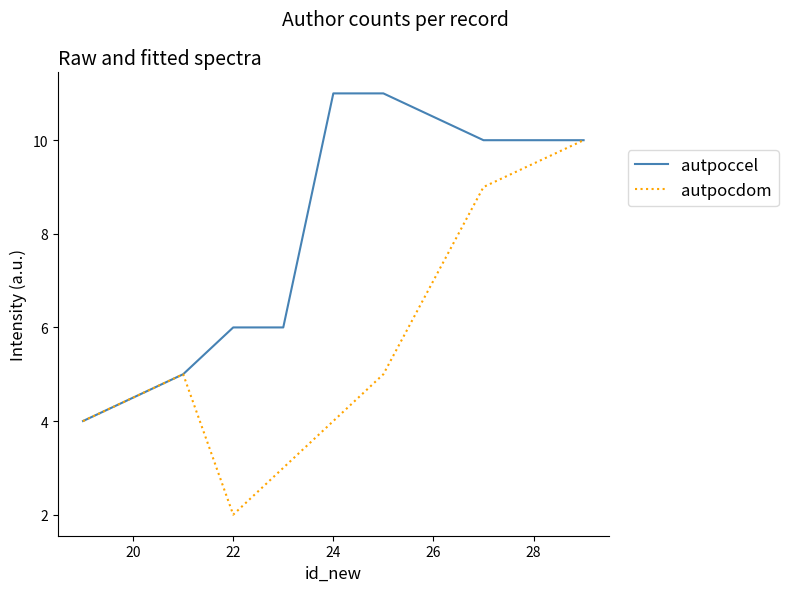

Reading right to left, what are all the values shown in this chart?

autpoccel: 10	10	11	11	6	6	5	4
autpocdom: 10	9	5	4	3	2	5	4